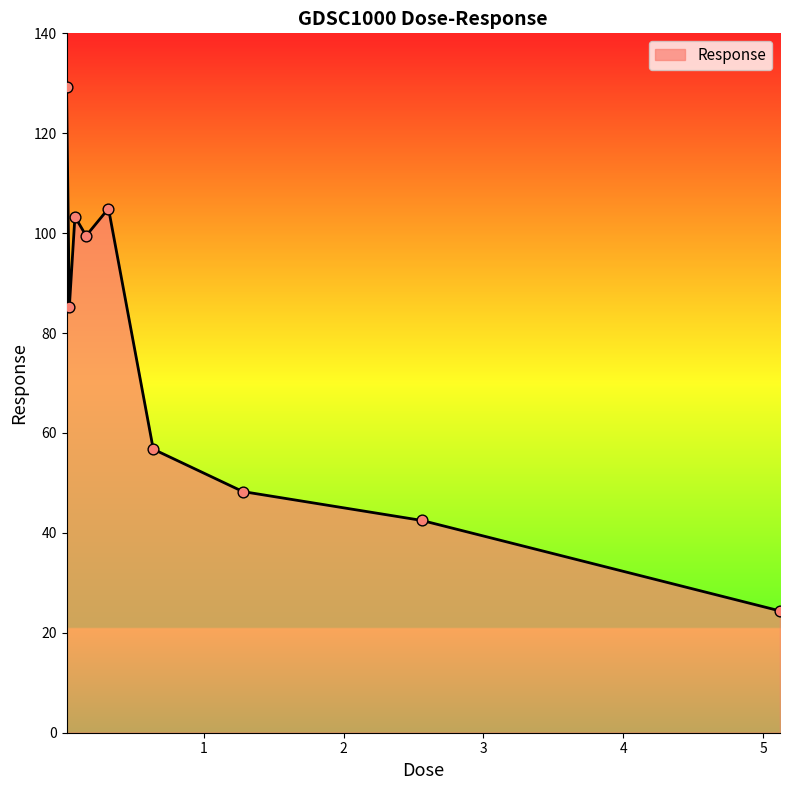

What is the maximum value shown in the chart?

129.3